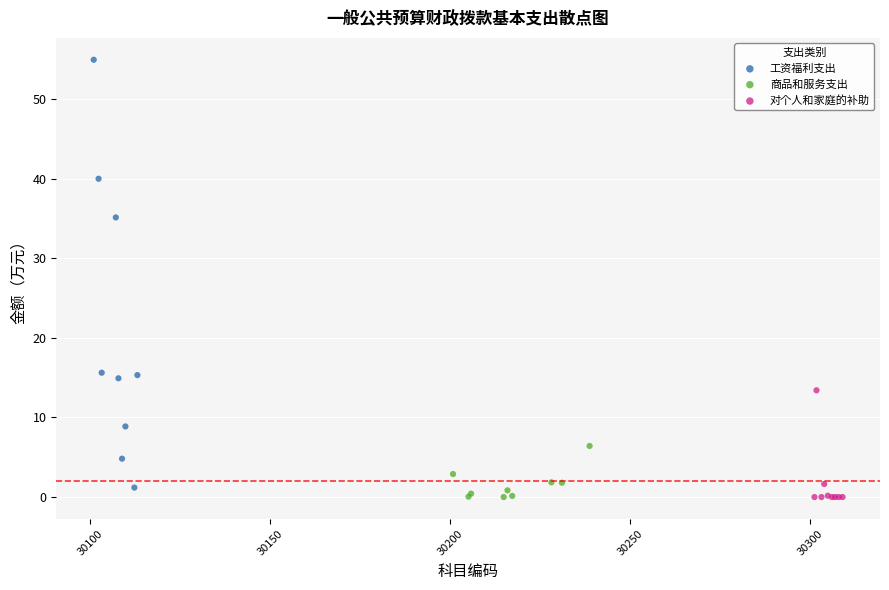

Which series contains the highest Y value?

工资福利支出